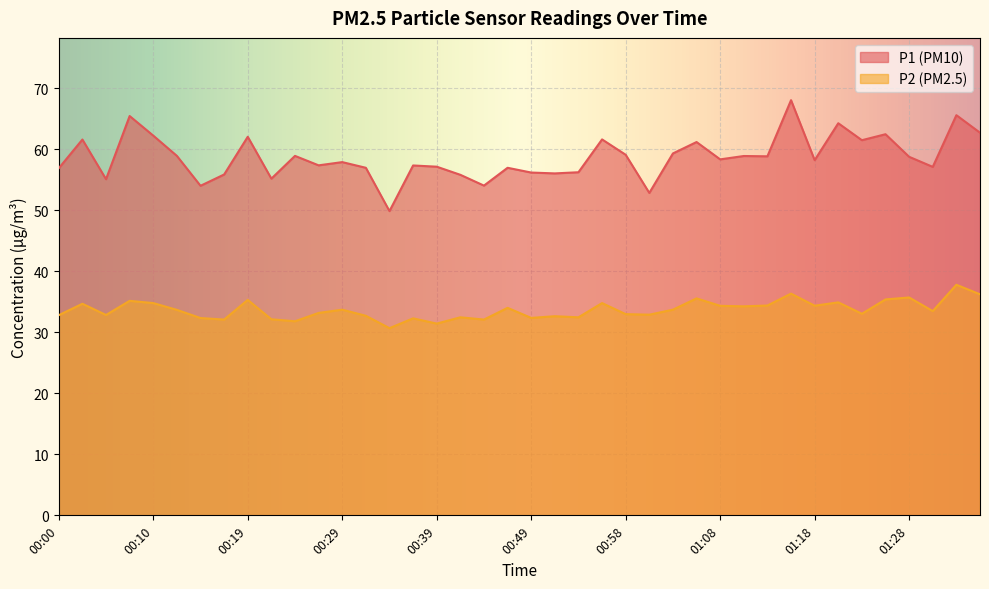

What are all the series names shown in the legend?

P1 (PM10), P2 (PM2.5)